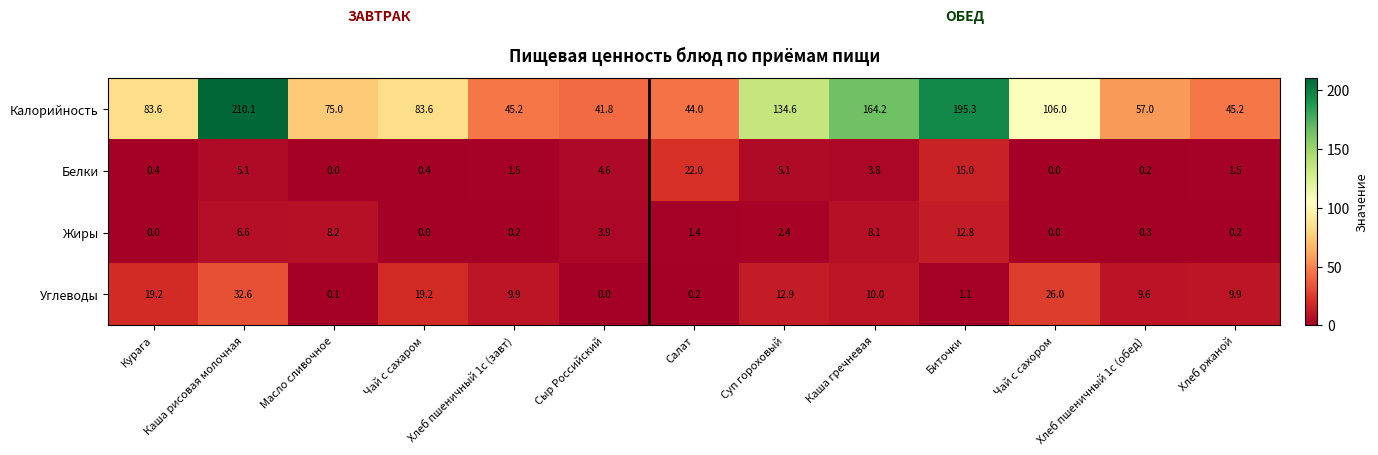

Between Курага and Масло сливочное, which series saw the biggest shift?

Углеводы